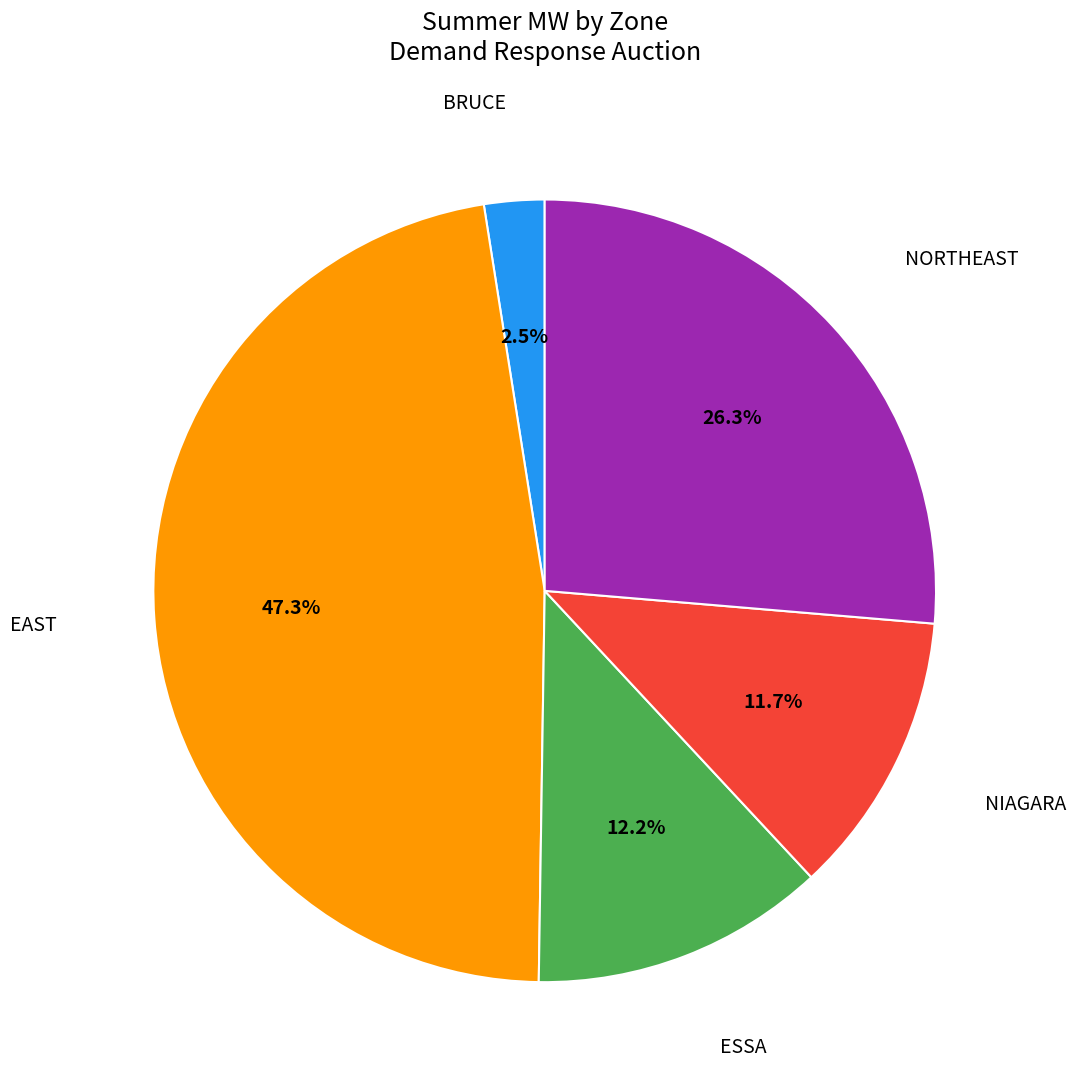

Between EAST and ESSA, which is larger?

EAST